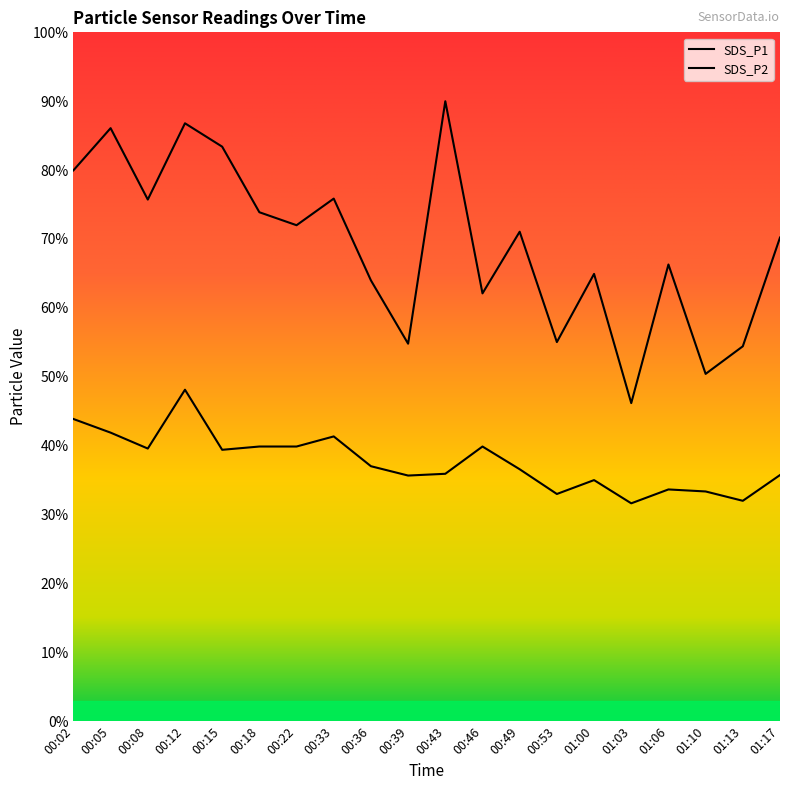

At which category is the sum across all series the highest?

00:12